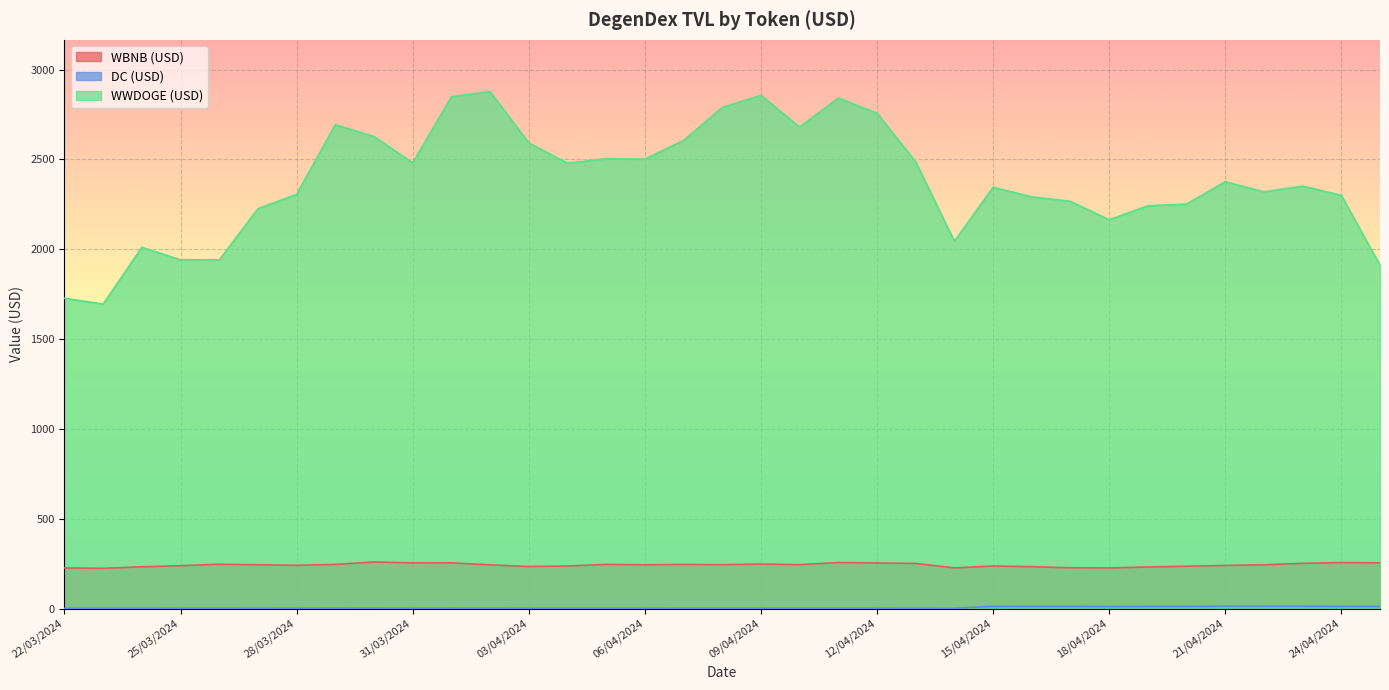

Where is WWDOGE (USD) nearest to the value 2286?

16/04/2024